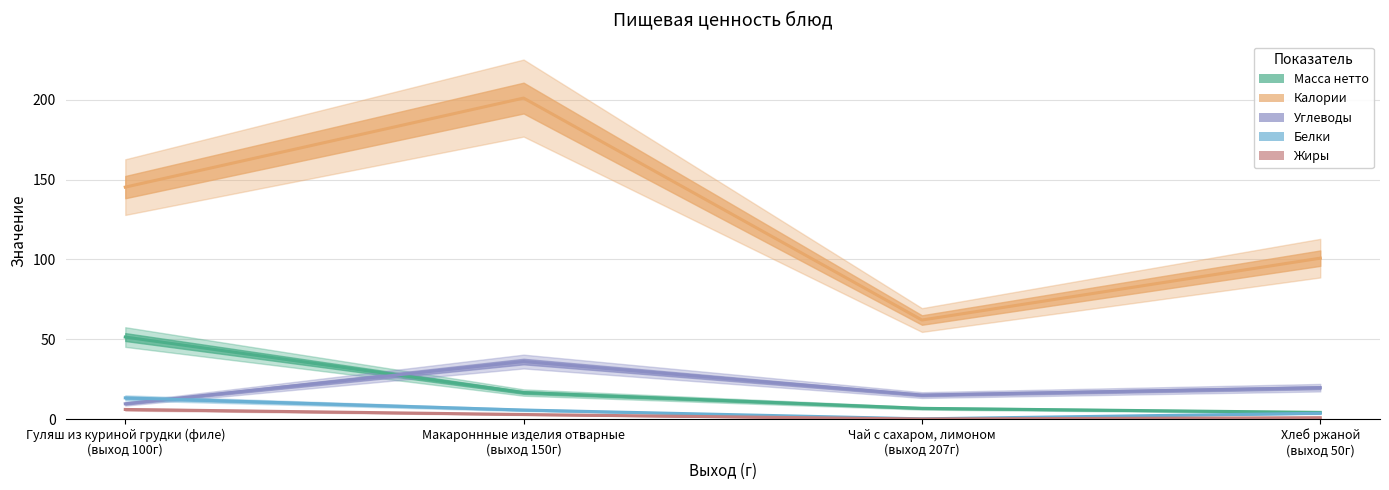

Does the chart have visible grid lines?

Yes